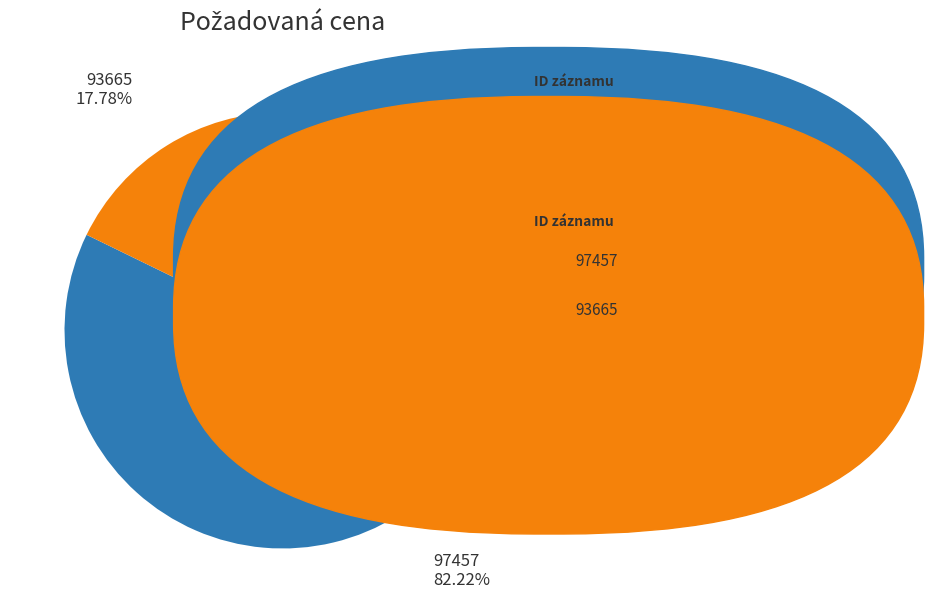

Is there any slice that represents more than half of the pie?

Yes